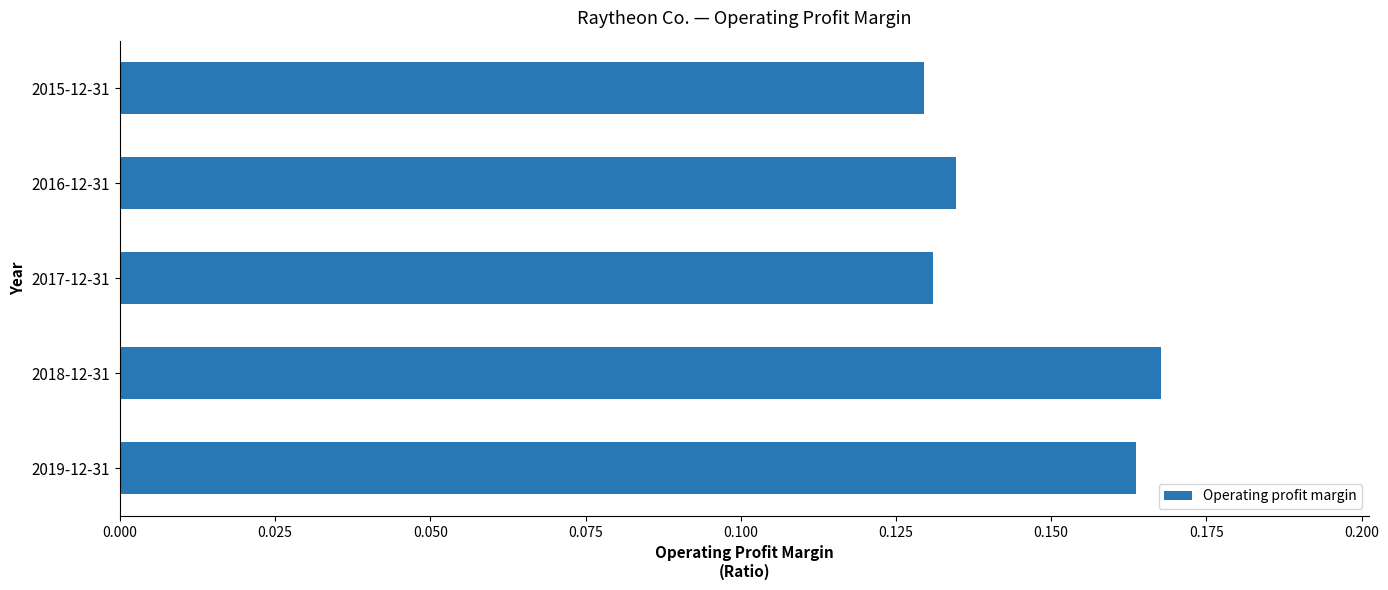

The chart shows a value of 0.2 at 2017-12-31. True or false?

False